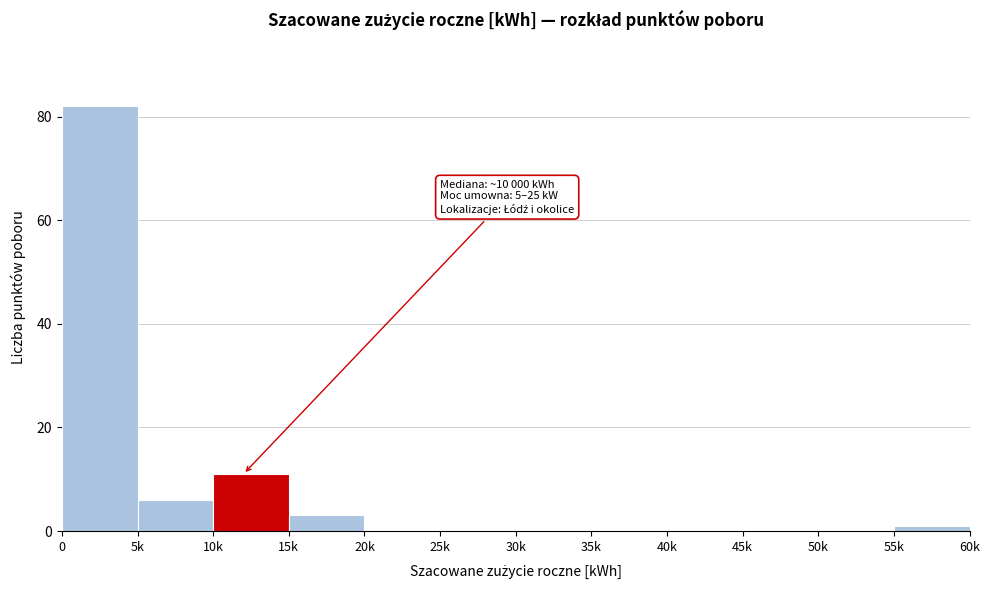

Reading left to right, what are all the values shown in this chart?

0=82	5k=6	10k=11	15k=3	20k=0	25k=0	30k=0	35k=0	40k=0	45k=0	50k=0	55k=1